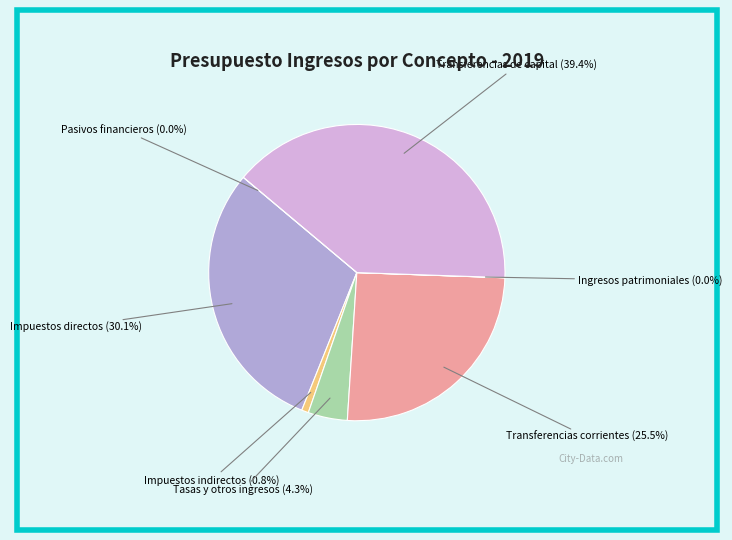

True or false: Transferencias corrientes accounts for 25% of the total.

True